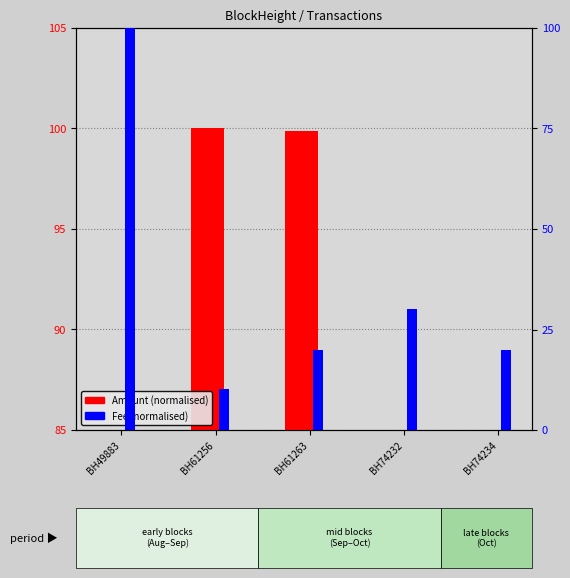

What is the difference between the Amount values at BH61263 and BH74232?

99.3